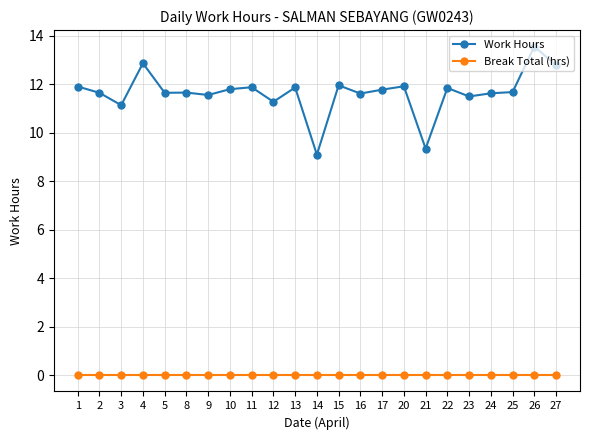

What is the minimum value for Work Hours?

9.1